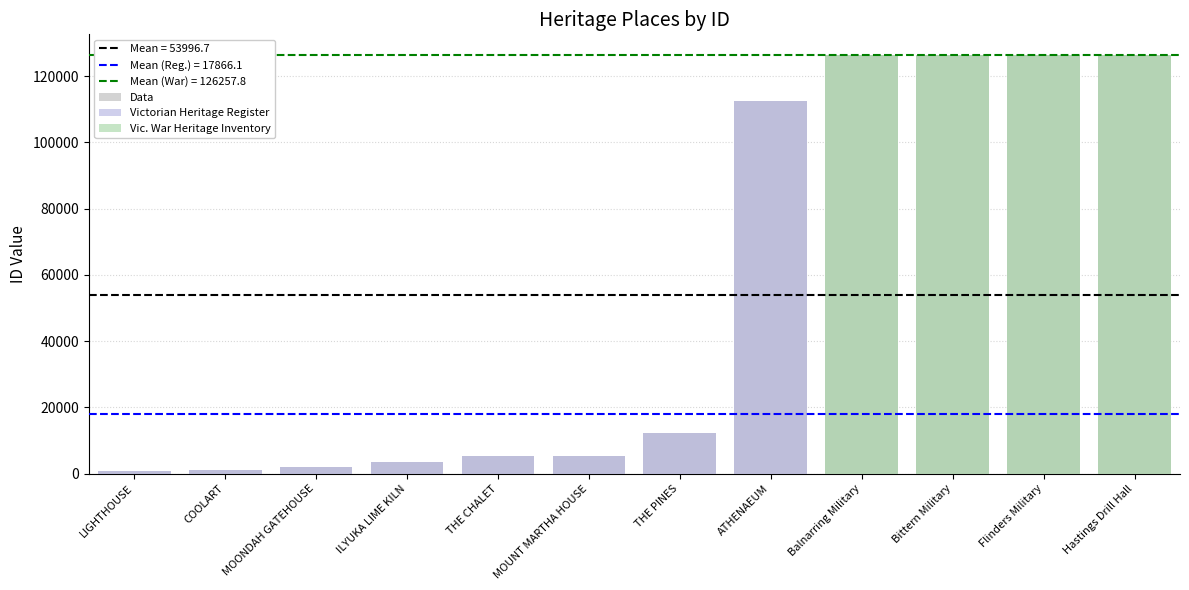

The value of Vic. War Heritage Inventory at THE CHALET is 38955. True or false?

False